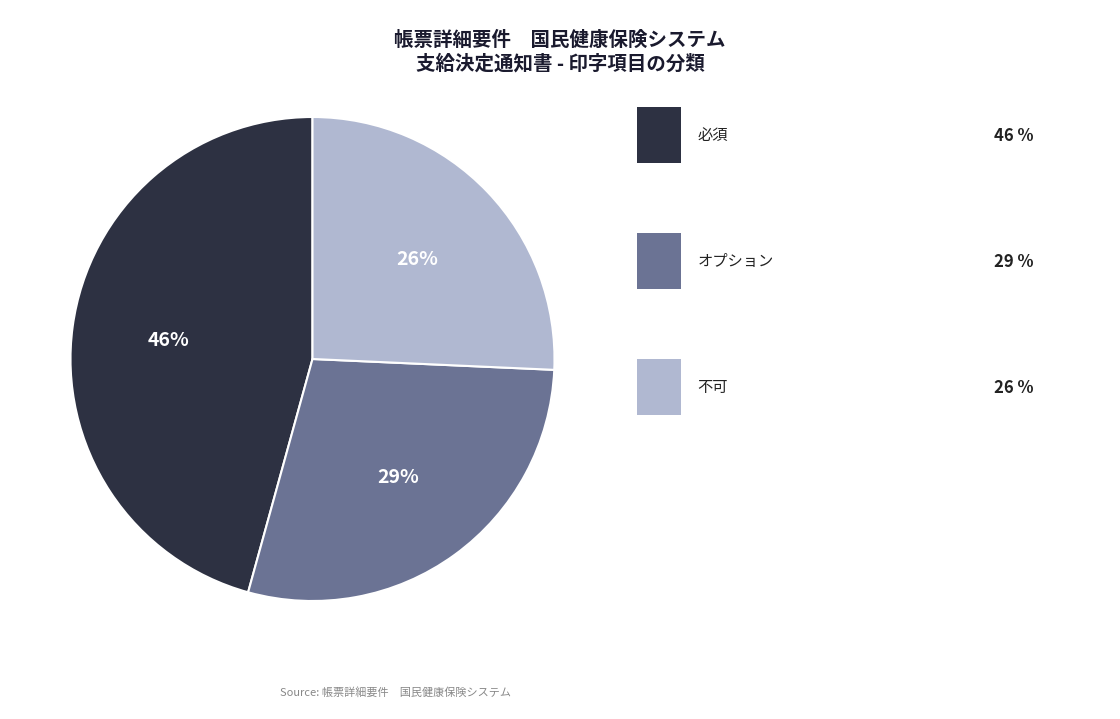

To the nearest percent, what is the difference between the largest and smallest slice percentages?

20%